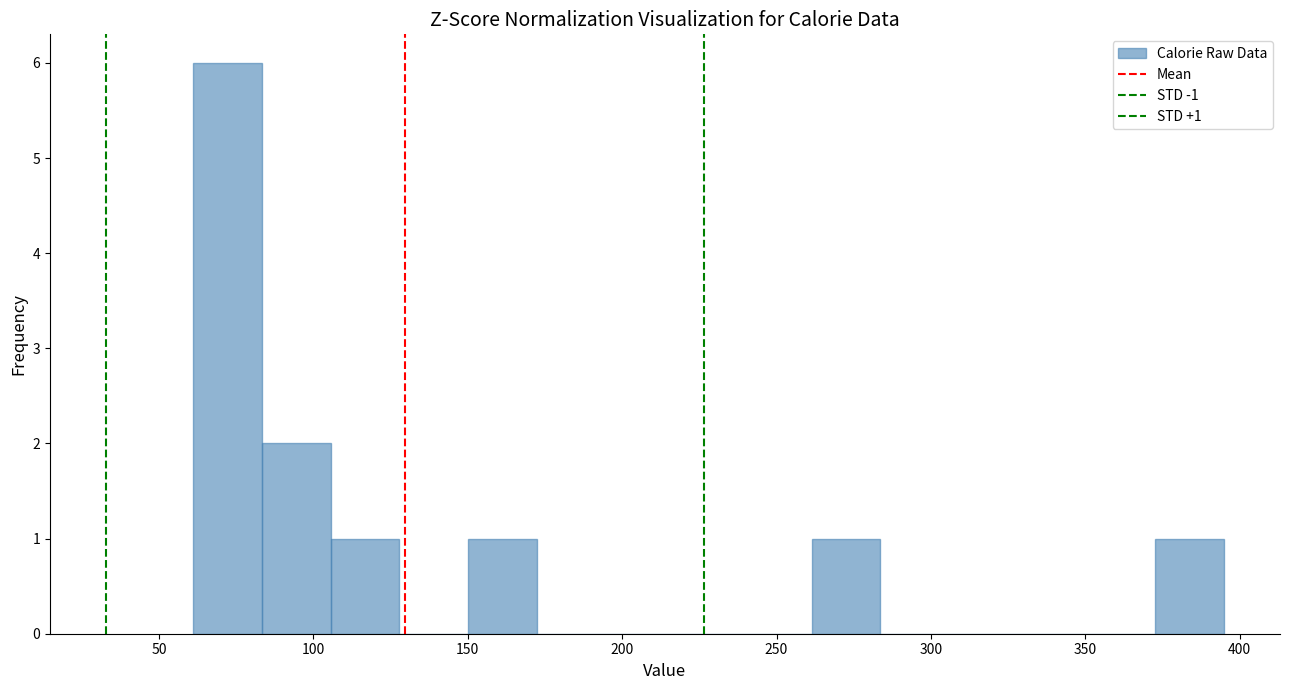

Over which range of the x-axis is the bar tallest?

60 to 85